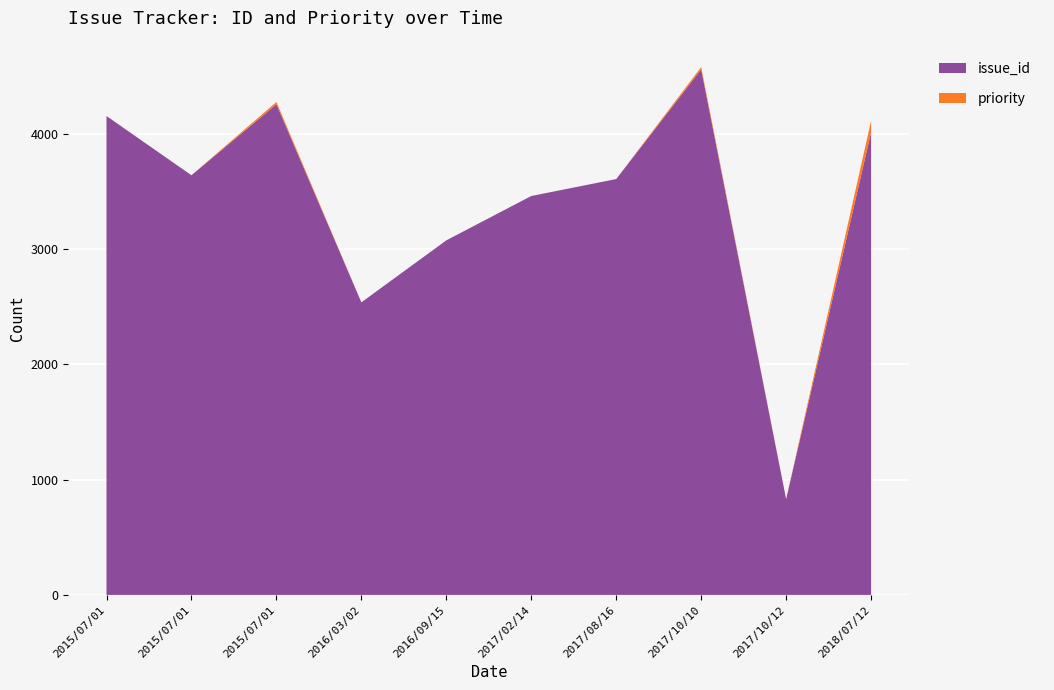

Reading right to left, what are all the values shown in this chart?

issue_id: 2018/07/12 07:56=4015	2017/10/12 22:36=831	2017/10/10 17:33=4561	2017/08/16 12:35=3609	2017/02/14 13:00=3462	2016/09/15 16:40=3077	2016/03/02 10:45=2539	2015/07/01 09:31=4258	2015/07/01 09:27=4156	2015/07/01 09:28=3642
priority: 2018/07/12 07:56=100	2017/10/12 22:36=0	2017/10/10 17:33=20	2017/08/16 12:35=0	2017/02/14 13:00=0	2016/09/15 16:40=0	2016/03/02 10:45=0	2015/07/01 09:31=20	2015/07/01 09:27=0	2015/07/01 09:28=0